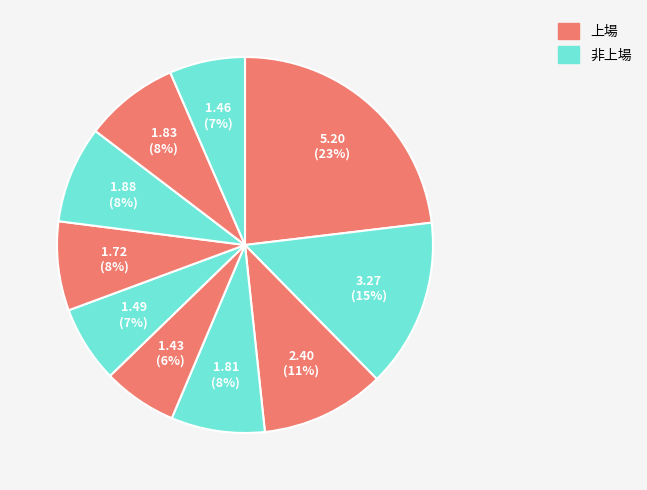

Count the number of slices in the pie.

10